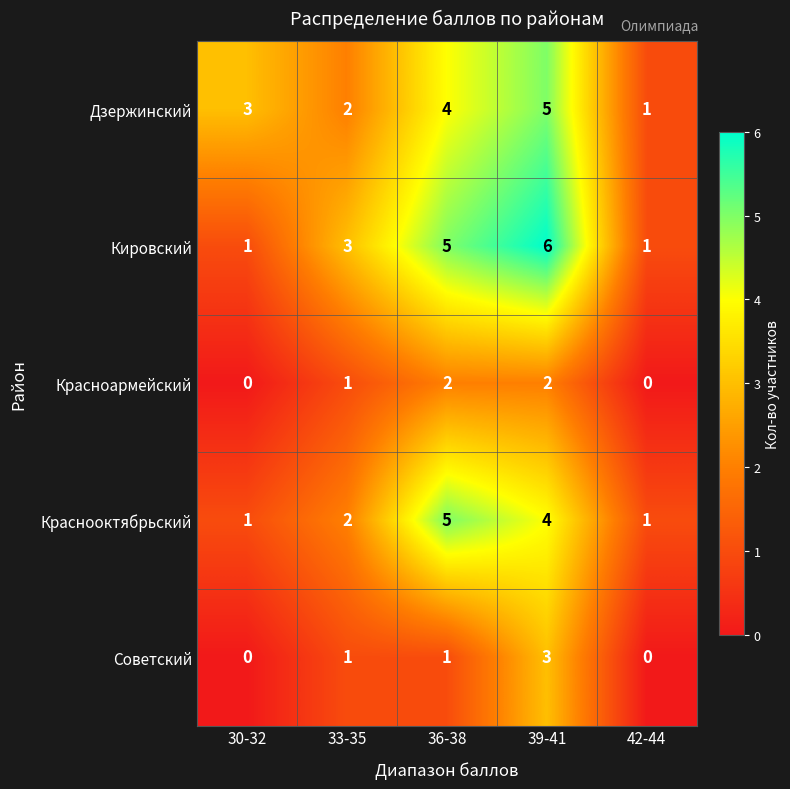

At which category is the sum across all series the highest?

39-41